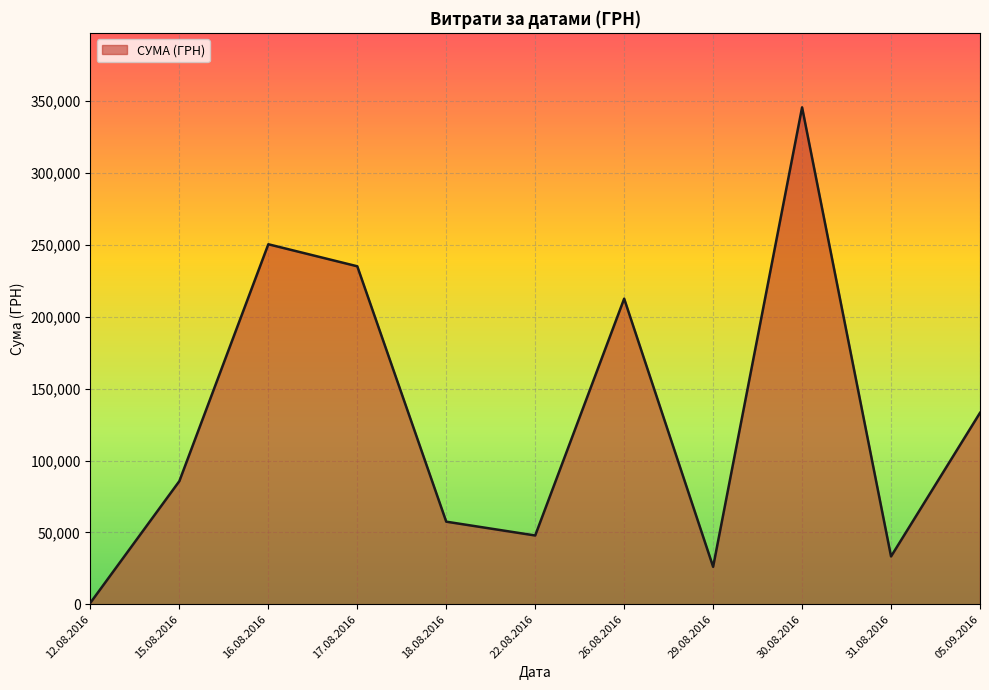

What value does the data have at 30.08.2016?

345687.3